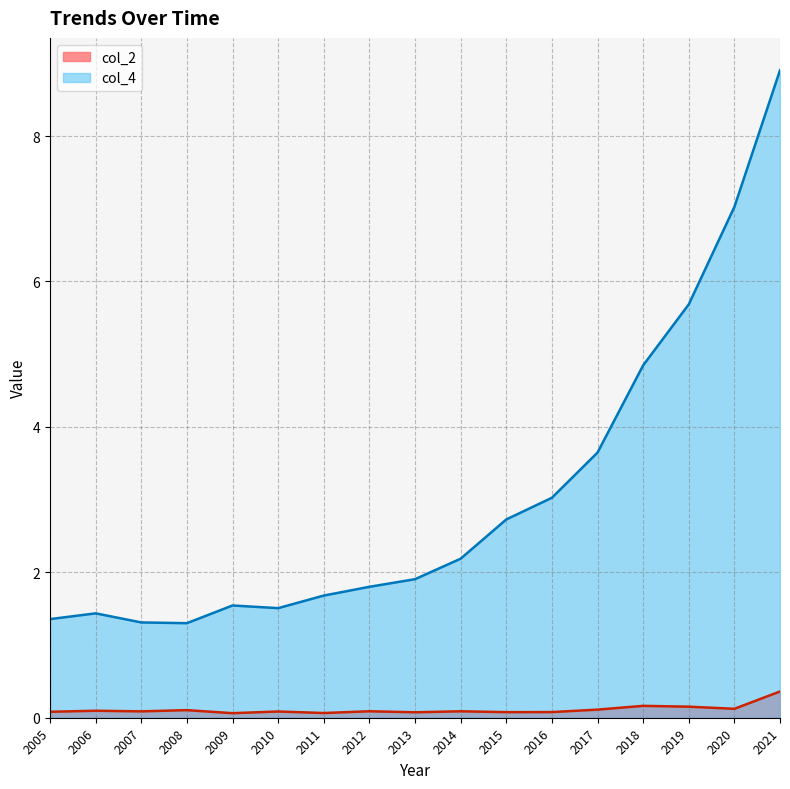

Where is the first local minimum for col_4?

2008